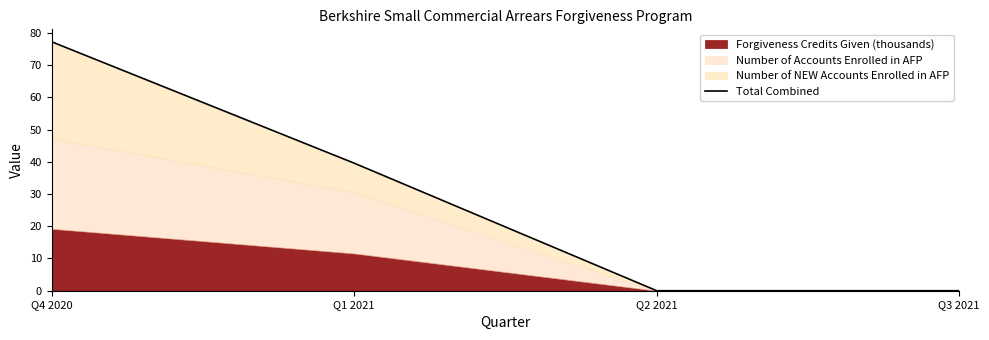

What is the value of the 2nd point from the left?

39.6